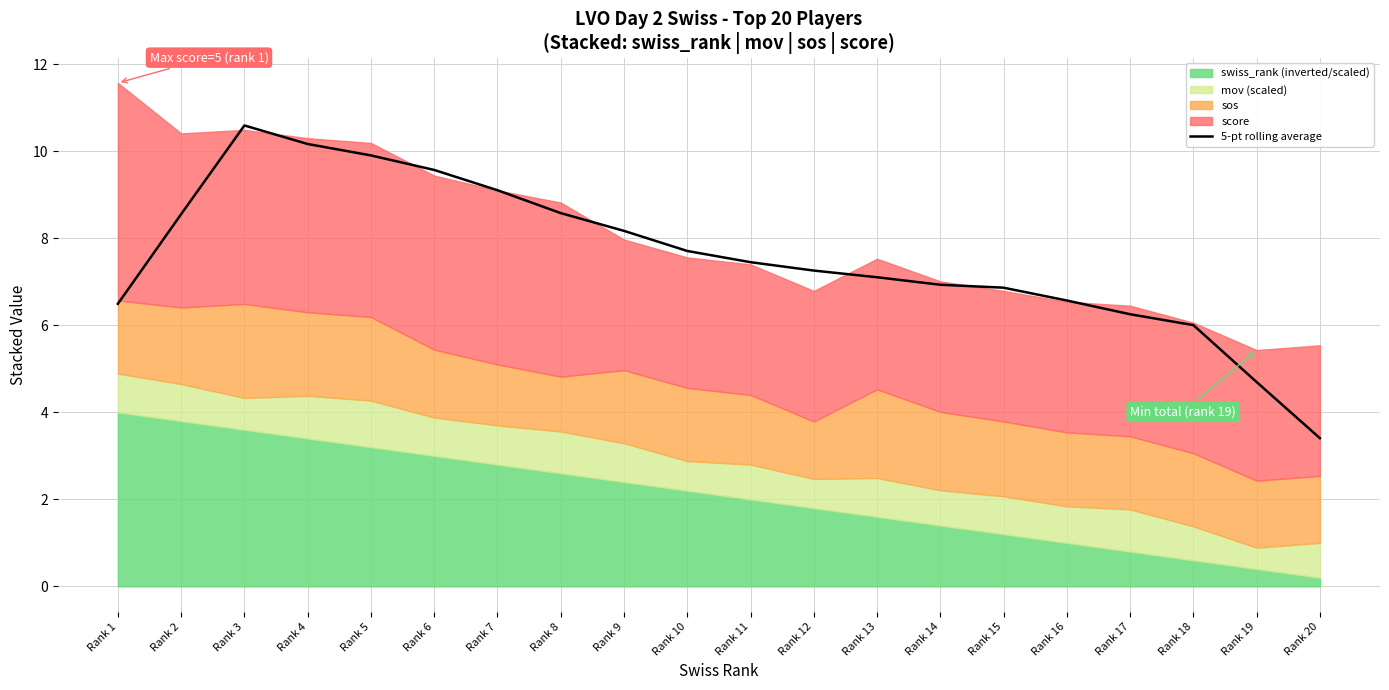

Approximately how many times larger is the value at Rank 11 compared to Rank 10?

1.0